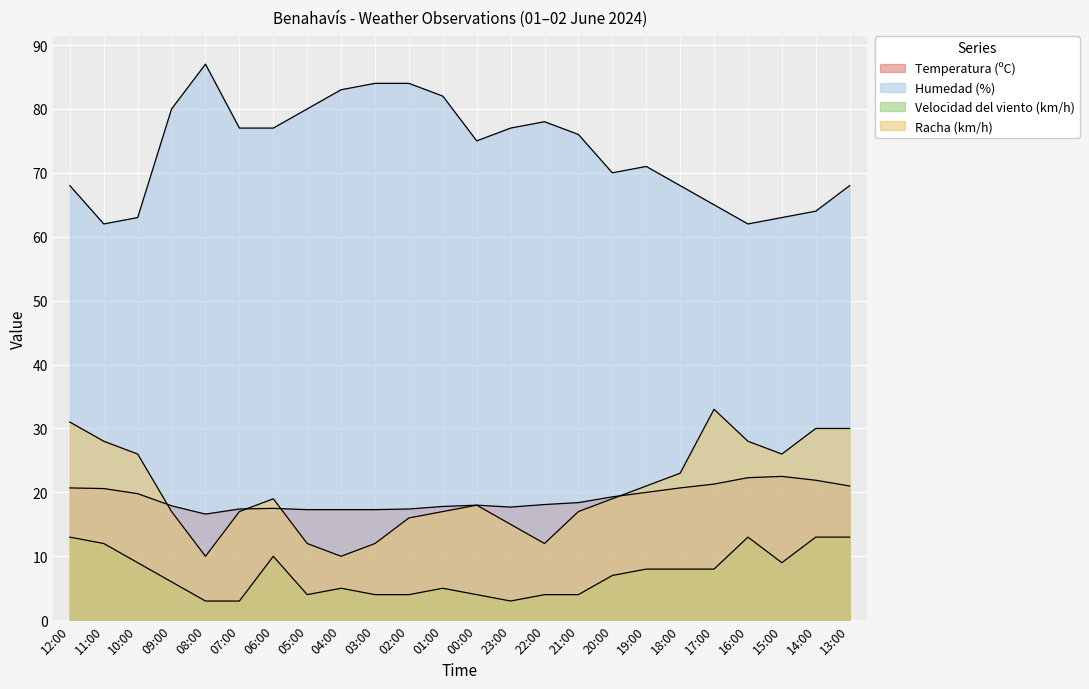

How many series are shown in this chart?

4